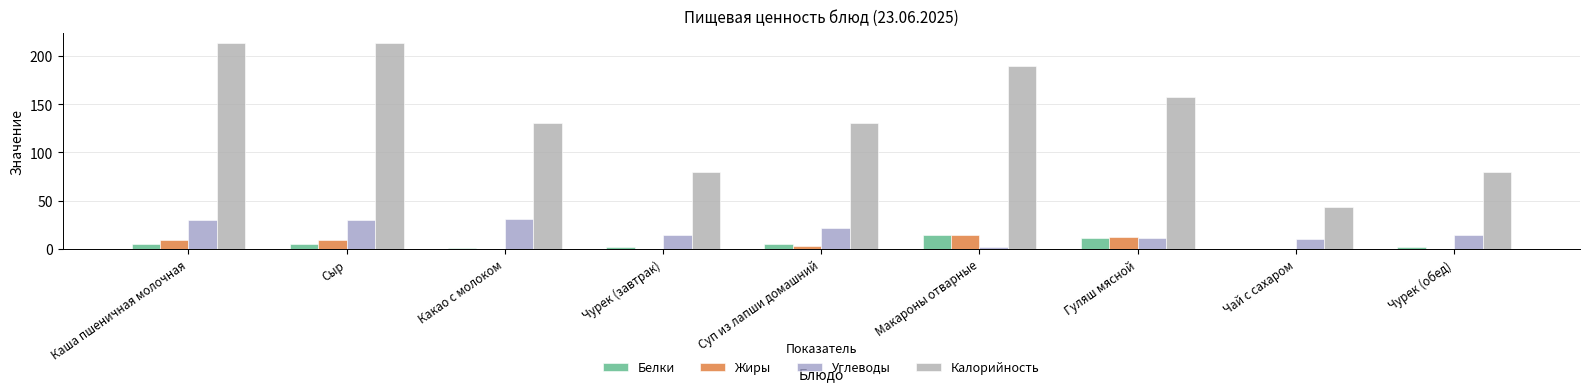

At which label is Углеводы closest to 16?

Чурек (завтрак)